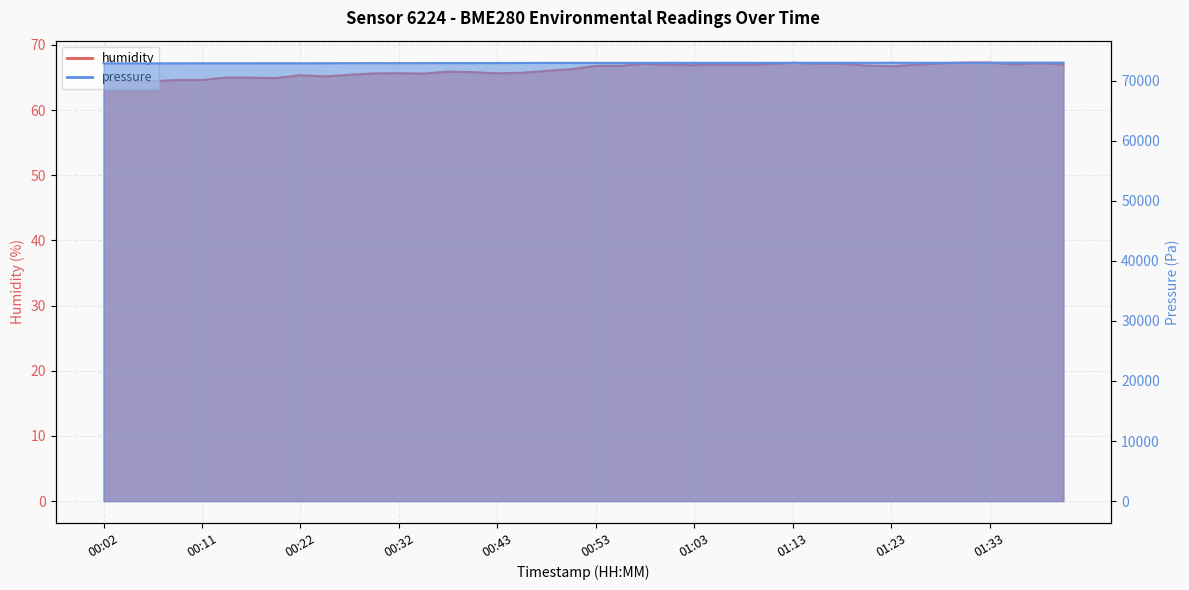

What is the label of the 24th point from the left?

01:00